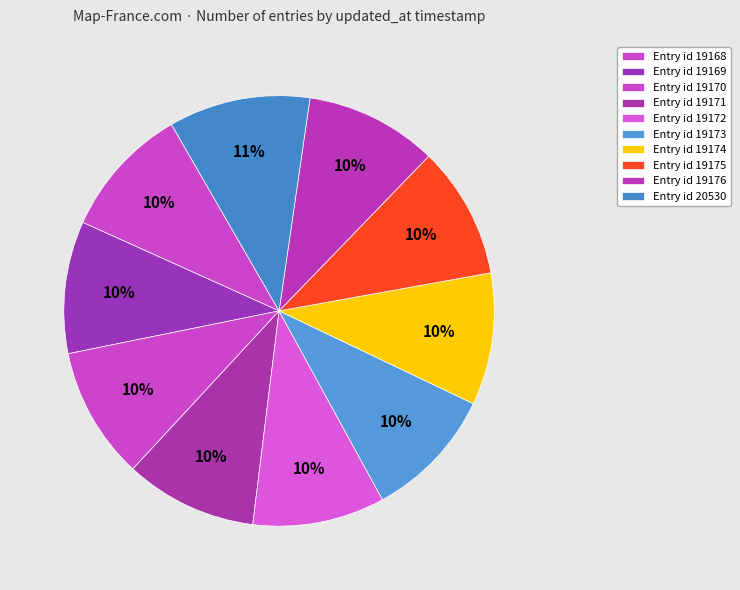

Count the number of slices in the pie.

10